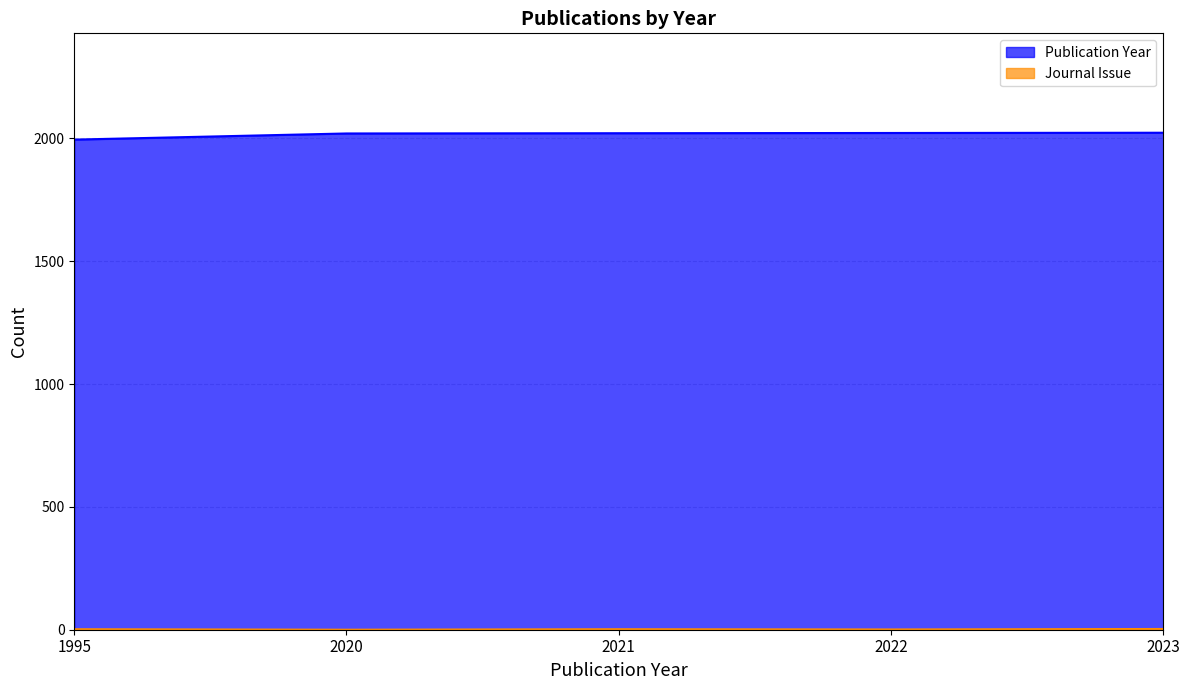

Where is the first local minimum for Journal Issue?

2020